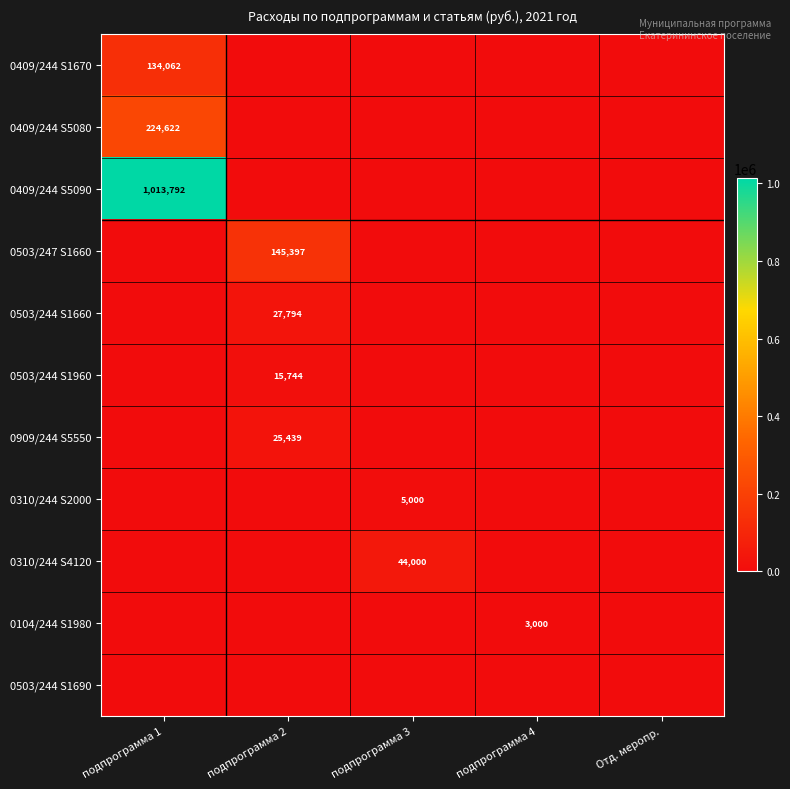

At which category is the sum across all series the highest?

подпрограмма 1